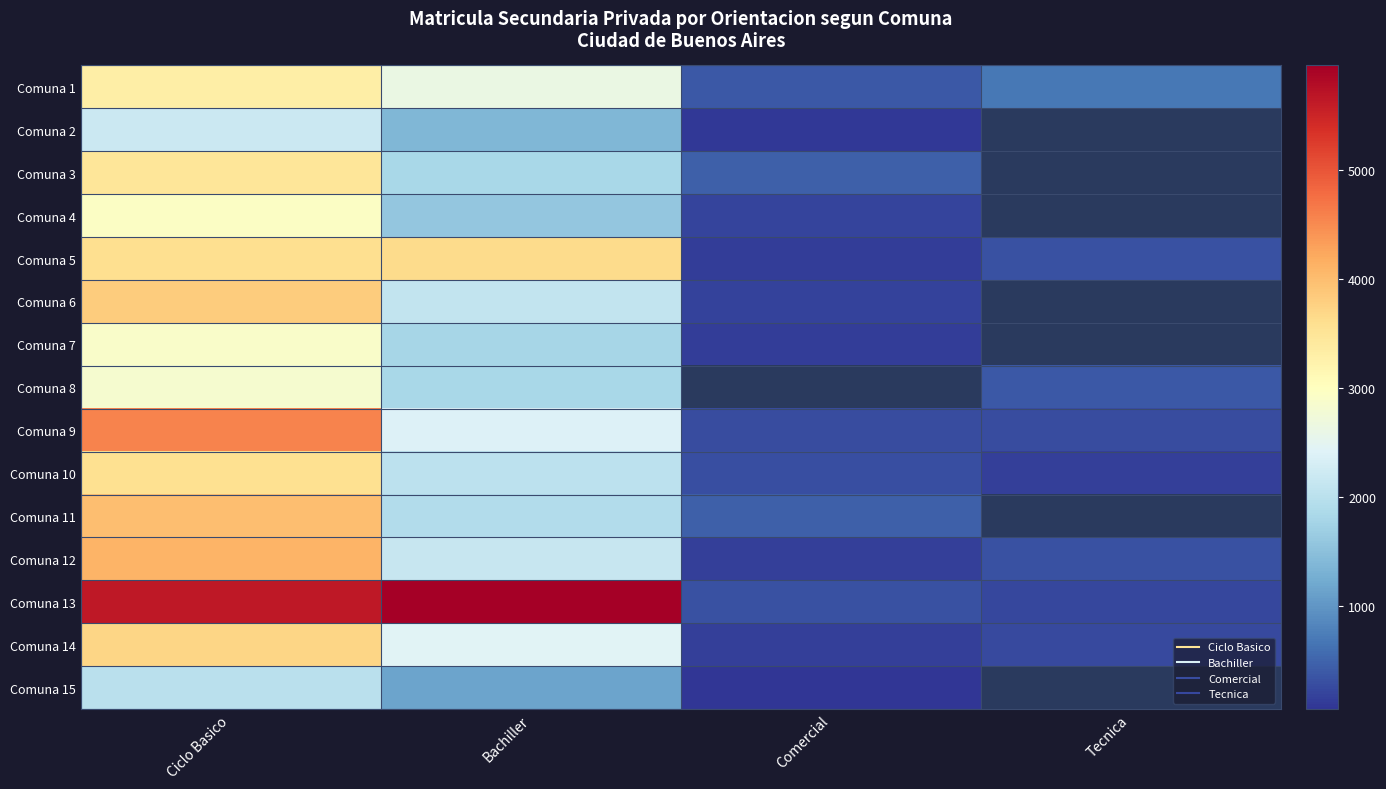

True or false: Comuna 8 has a value of 397.0 at Tecnica.

True